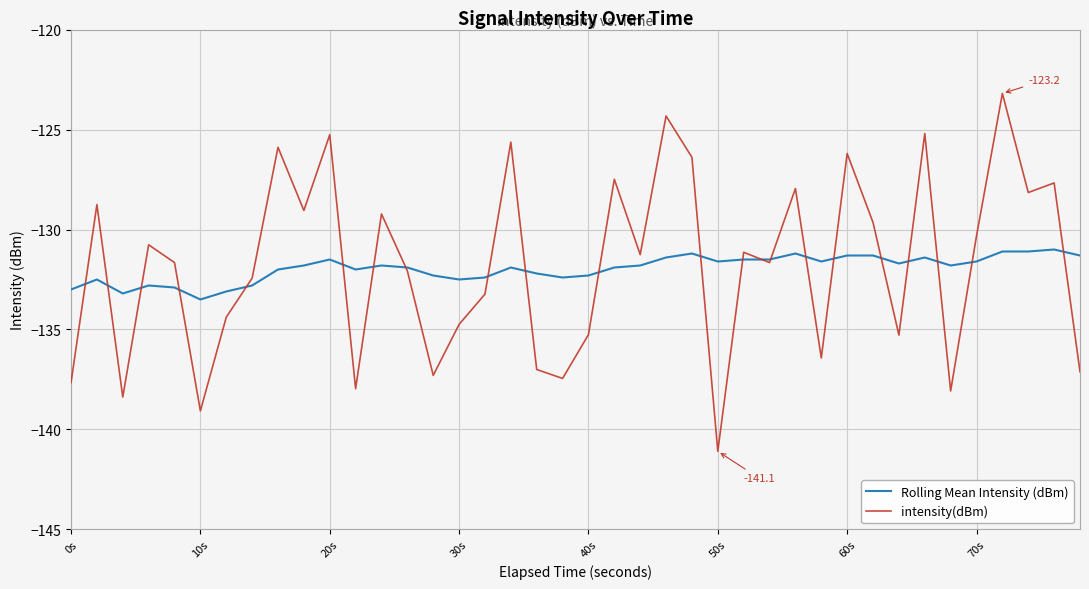

What is the maximum value shown in the chart?

-123.2